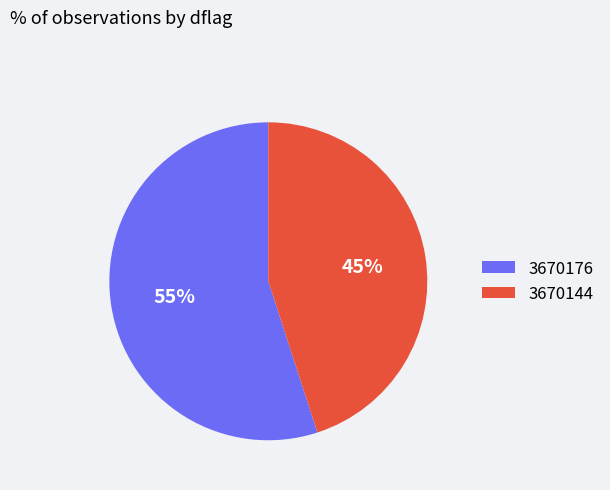

To the nearest percent, what is the combined percentage of 3670144 and 3670176?

100%